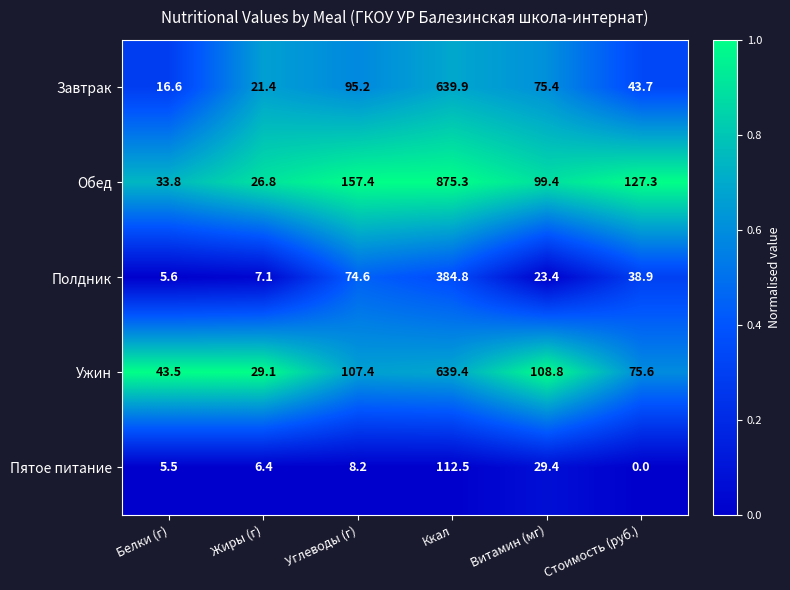

At how many categories does at least one series exceed 0?

6